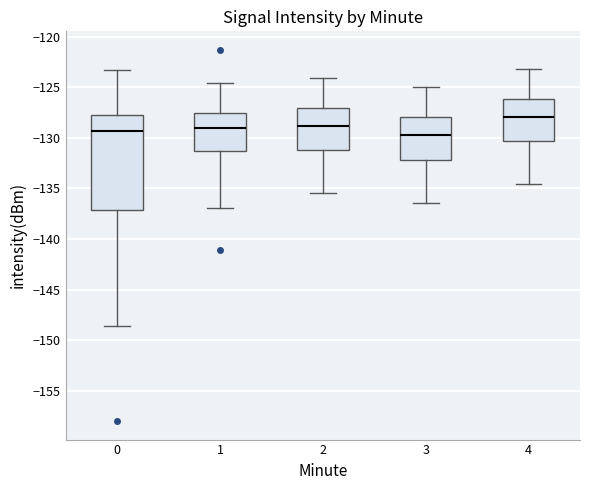

Which box is the tallest, from its lower edge to its upper edge?

0